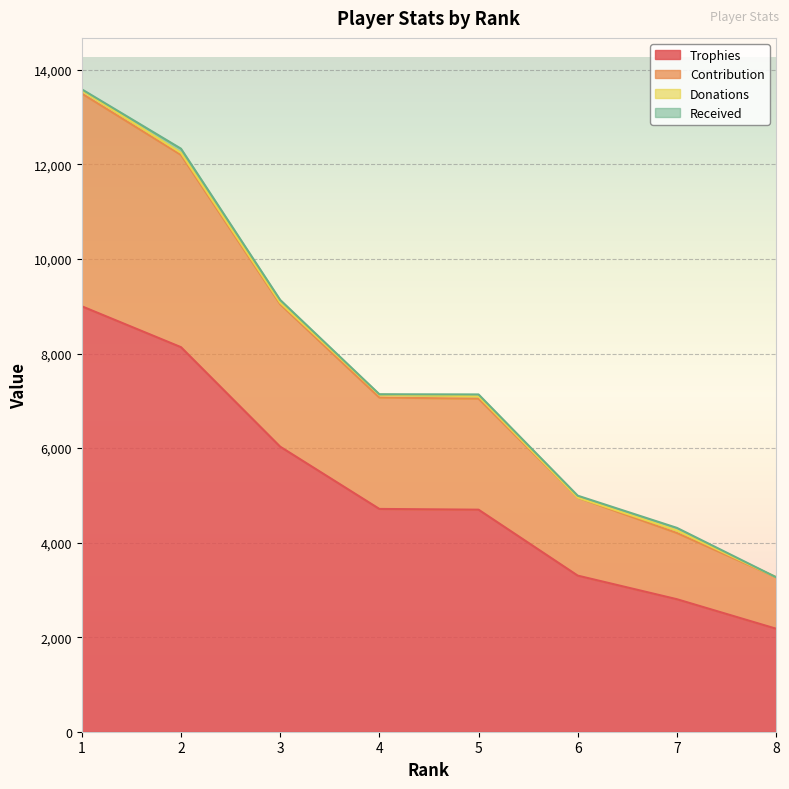

What is the highest value of the Trophies series?

9000